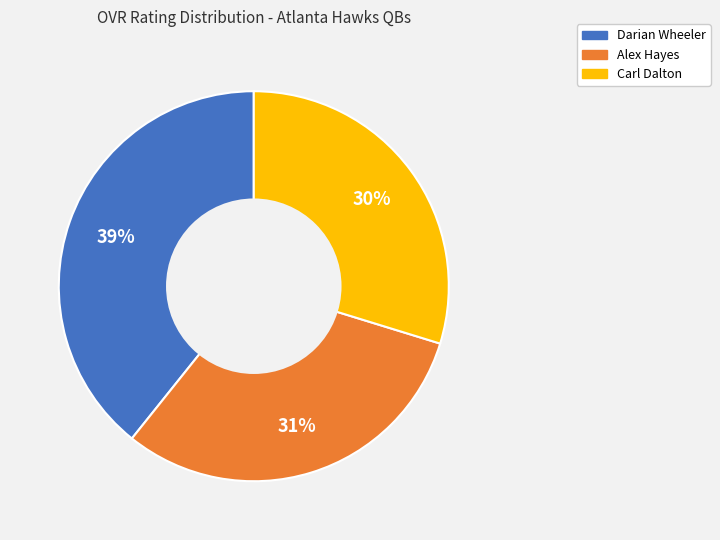

What is the smallest slice in the pie chart?

Carl Dalton